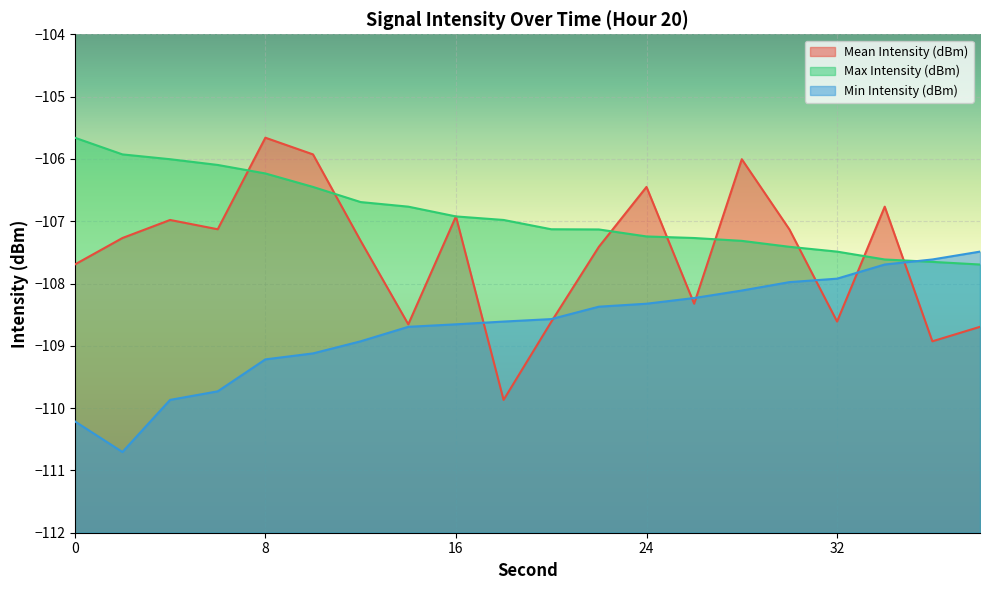

Which series has the widest spread of values?

Mean Intensity (dBm)